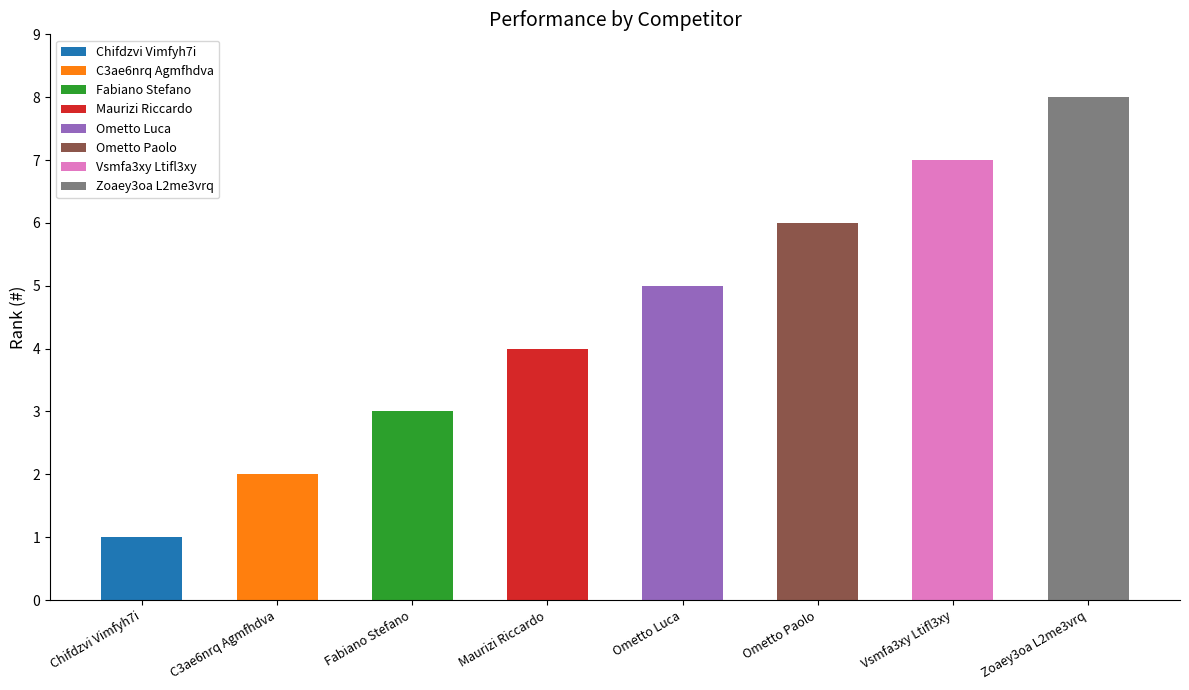

Which category has the highest value across all series?

Zoaey3oa L2me3vrq